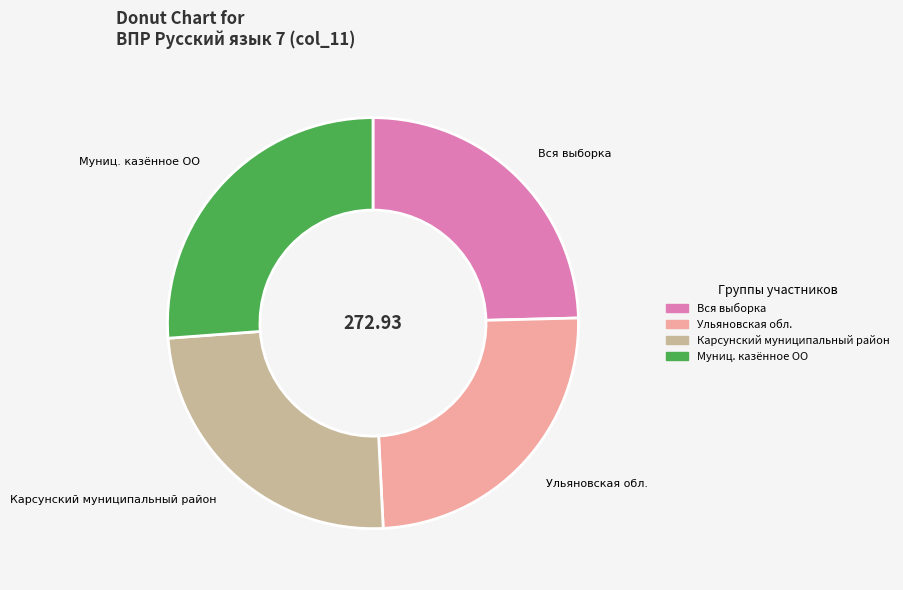

Is there any slice that represents more than half of the pie?

No